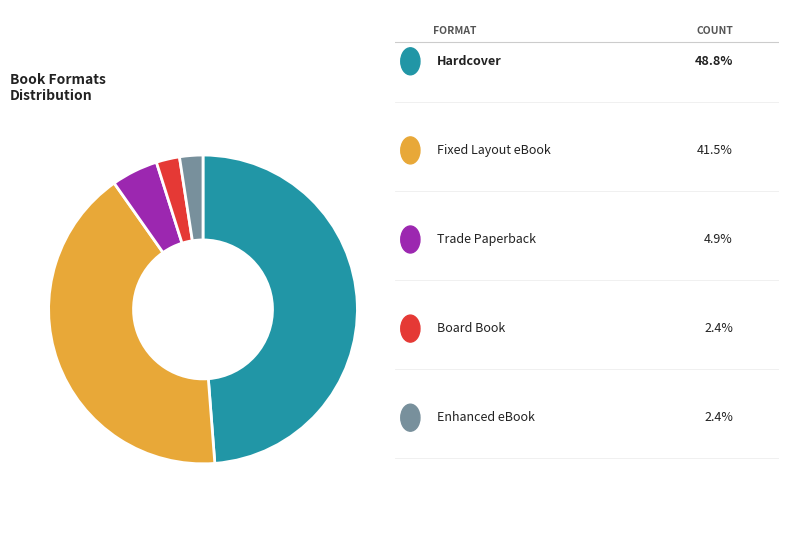

Is there a majority slice in this chart?

No